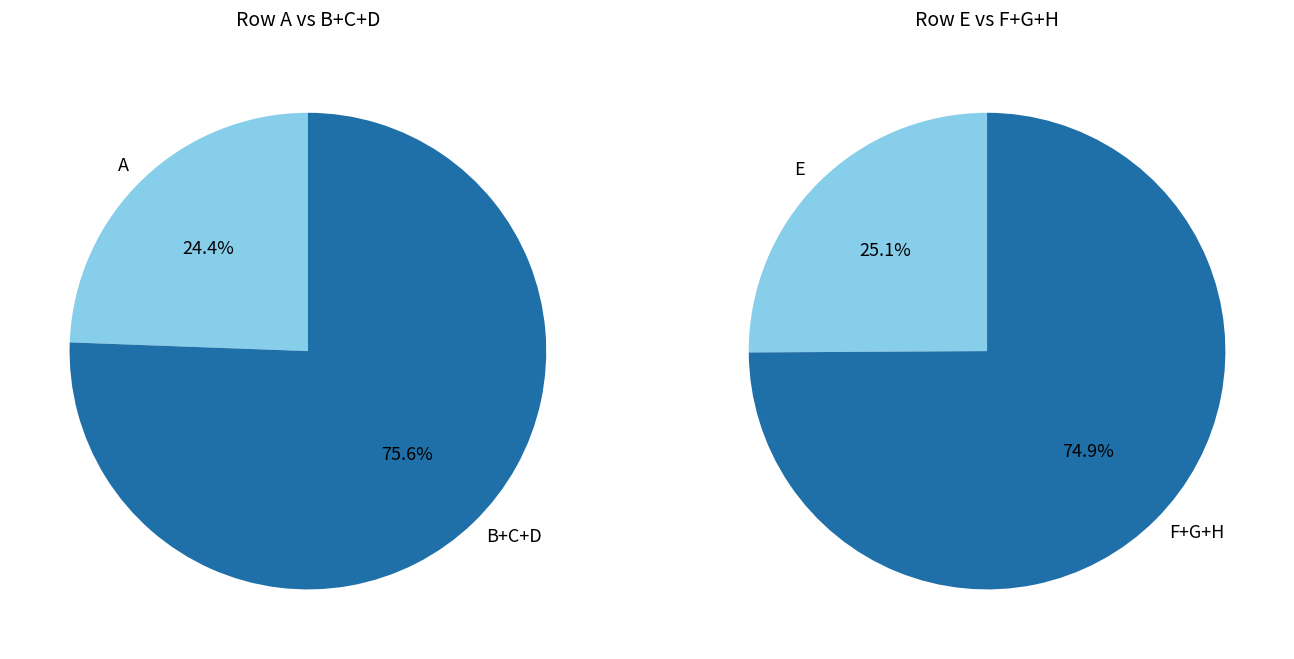

Rank the categories by value from highest to lowest.

D, C, B, F, E, A, G, H